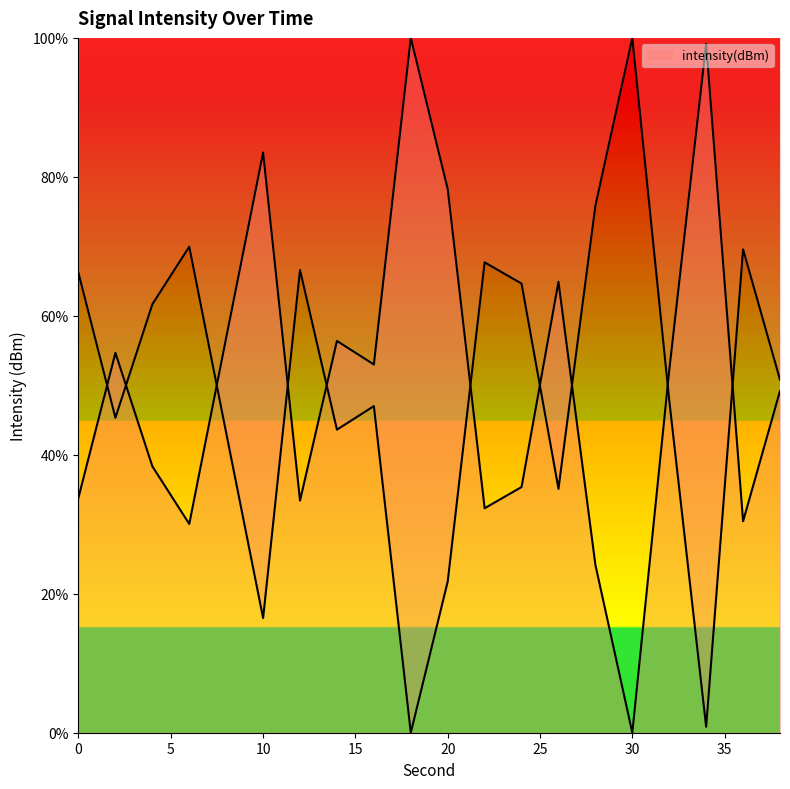

True or false: the data has more than 0 interior local peaks.

True